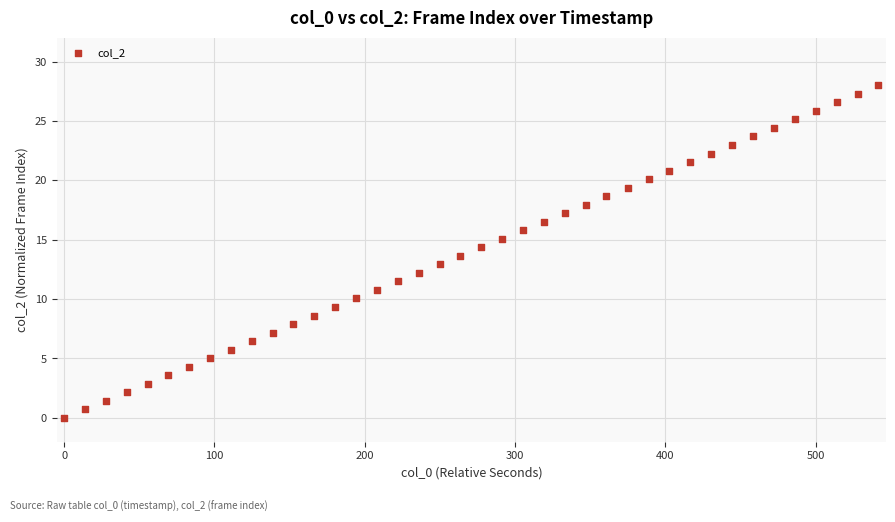

What is the range of Y values (max minus min)?

28.0